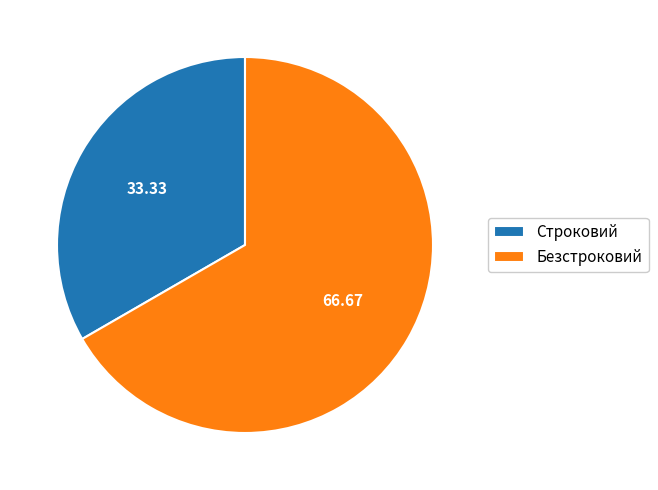

Which category has the biggest portion of the pie?

Безстроковий